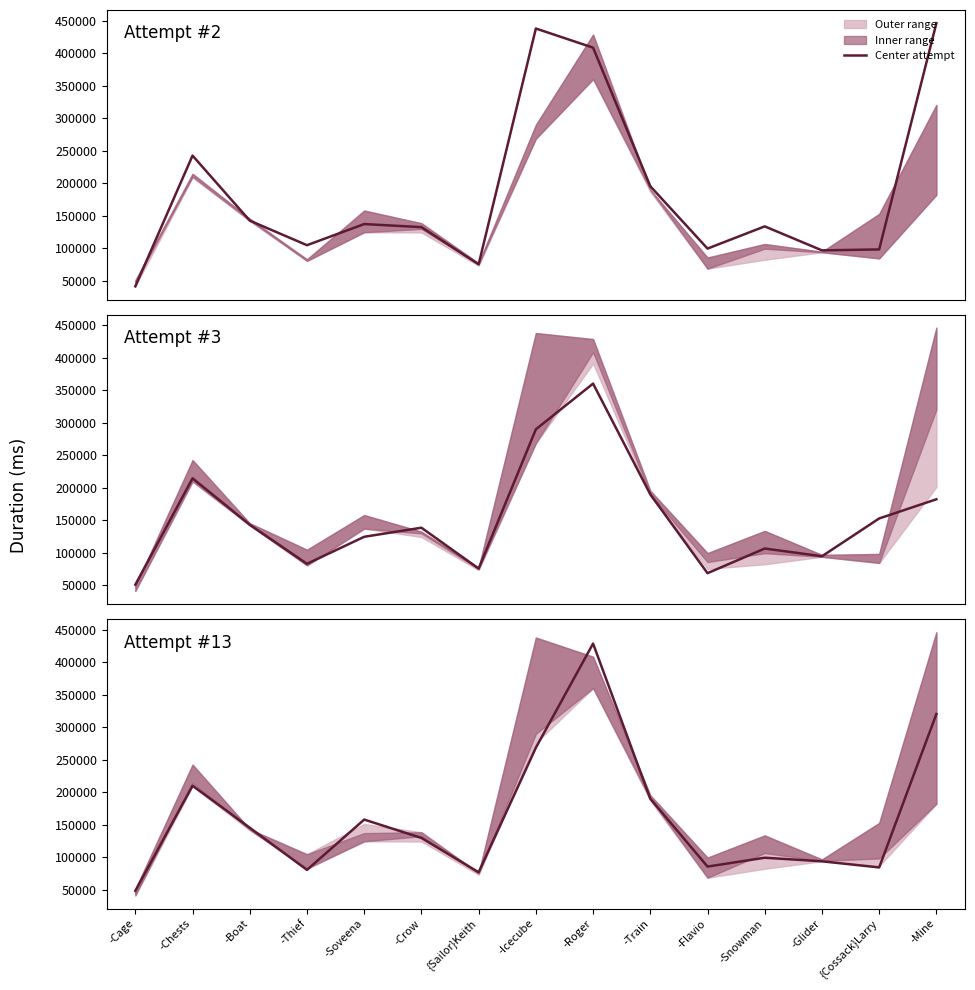

How many interior local peaks does the Attempt #13 (center) series have?

4